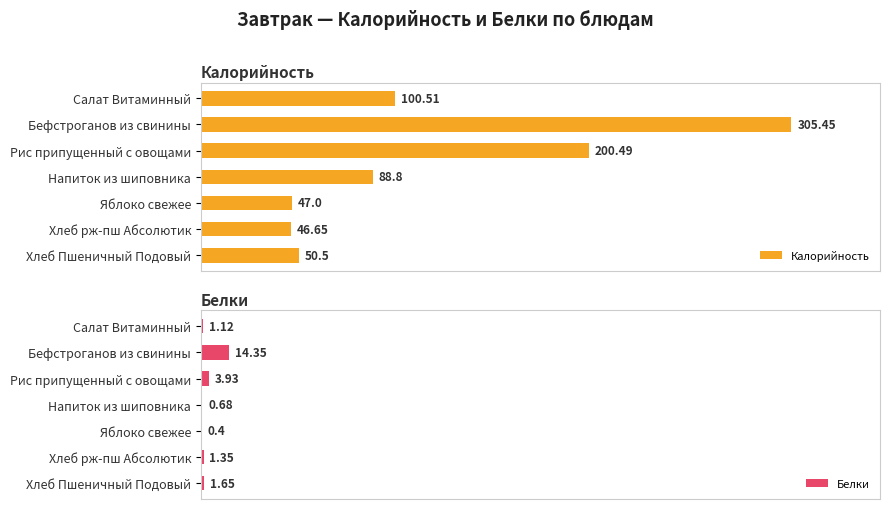

At how many categories does at least one series exceed 291?

1